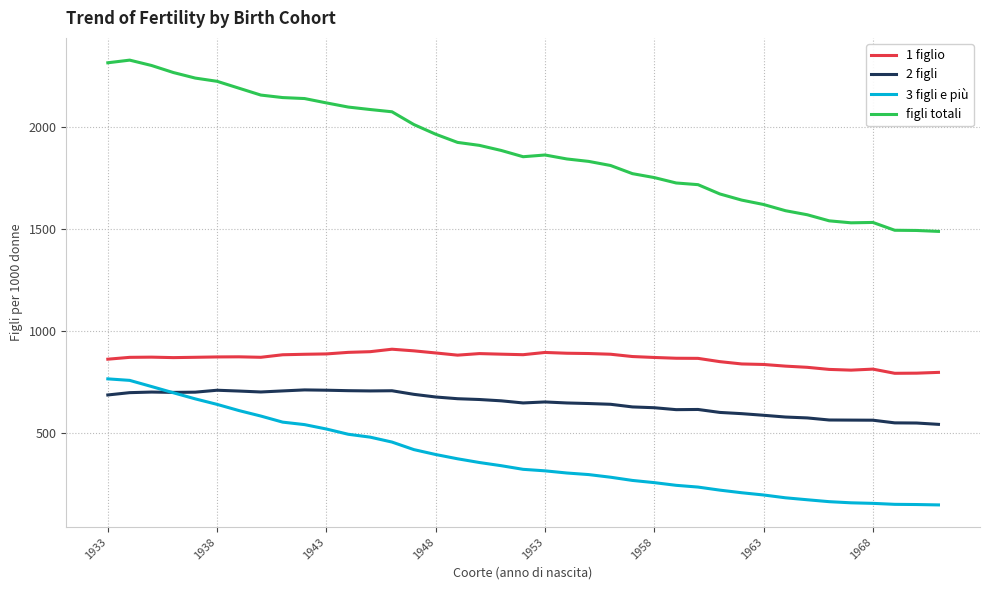

True or false: 1 figlio and figli totali cross at least once.

False